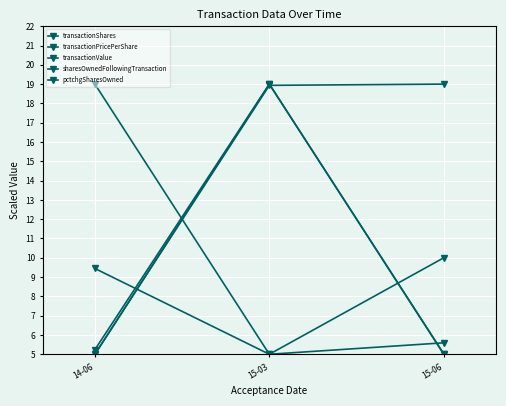

How many data points in sharesOwnedFollowingTransaction are above 18?

2